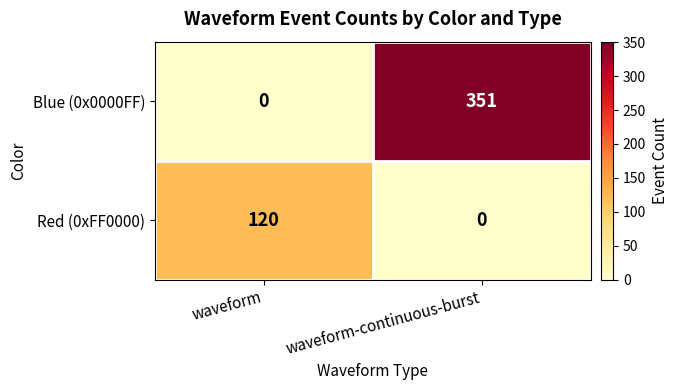

Which category has the highest value across all series?

waveform-continuous-burst